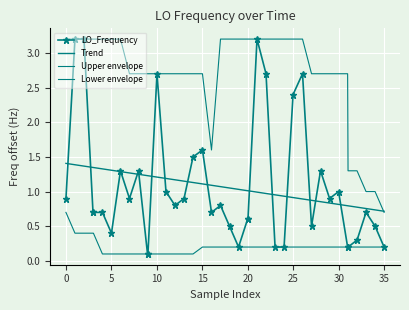

Reading right to left, what are all the values shown in this chart?

LO_Frequency: 0.2	0.5	0.7	0.3	0.2	0.2	1.0	0.9	1.3	0.5	2.7	2.4	0.2	0.2	2.7	3.2	0.6	0.6	0.2	0.5	0.8	0.7	1.6	1.5	0.9	0.8	1.0	2.7	0.1	0.1	1.3	0.9	1.3	0.4	0.7	0.7	0.7	3.2	3.2	0.9
Trend: 0.7	0.7	0.8	0.8	0.8	0.8	0.8	0.8	0.9	0.9	0.9	0.9	0.9	1.0	1.0	1.0	1.0	1.0	1.0	1.1	1.1	1.1	1.1	1.1	1.2	1.2	1.2	1.2	1.2	1.2	1.2	1.3	1.3	1.3	1.3	1.3	1.3	1.4	1.4	1.4
Upper envelope: 0.7	1.0	1.0	1.3	1.3	2.7	2.7	2.7	2.7	2.7	3.2	3.2	3.2	3.2	3.2	3.2	3.2	3.2	3.2	3.2	3.2	1.6	2.7	2.7	2.7	2.7	2.7	2.7	2.7	2.7	2.7	2.7	3.2	3.2	3.2	3.2	3.2	3.2	3.2	3.2
Lower envelope: 0.2	0.2	0.2	0.2	0.2	0.2	0.2	0.2	0.2	0.2	0.2	0.2	0.2	0.2	0.2	0.2	0.2	0.2	0.2	0.2	0.2	0.2	0.2	0.1	0.1	0.1	0.1	0.1	0.1	0.1	0.1	0.1	0.1	0.1	0.1	0.4	0.4	0.4	0.4	0.7